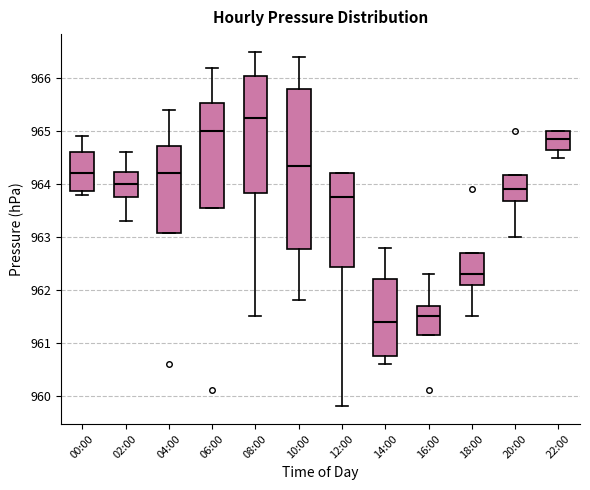

Reading left to right, transcribe this box plot: for each box, give where its median line is, the range the box spans, and where its two whiskers end, as read against the y-axis. The values are not printed on the chart, so give them approximately, as read against the axis.

00:00: median 964.2, box 963.9 to 964.6, whiskers 963.8 to 964.9
02:00: median 964.0, box 963.8 to 964.2, whiskers 963.3 to 964.6
04:00: median 964.2, box 963.1 to 964.7, whiskers 963.1 to 965.4
06:00: median 965.0, box 963.6 to 965.5, whiskers 963.6 to 966.2
08:00: median 965.3, box 963.8 to 966.1, whiskers 961.5 to 966.5
10:00: median 964.4, box 962.8 to 965.8, whiskers 961.8 to 966.4
12:00: median 963.8, box 962.4 to 964.2, whiskers 959.8 to 964.2
14:00: median 961.4, box 960.8 to 962.2, whiskers 960.6 to 962.8
16:00: median 961.5, box 961.2 to 961.7, whiskers 961.2 to 962.3
18:00: median 962.3, box 962.1 to 962.7, whiskers 961.5 to 962.7
20:00: median 963.9, box 963.7 to 964.2, whiskers 963.0 to 964.2
22:00: median 964.9, box 964.7 to 965.0, whiskers 964.5 to 965.0